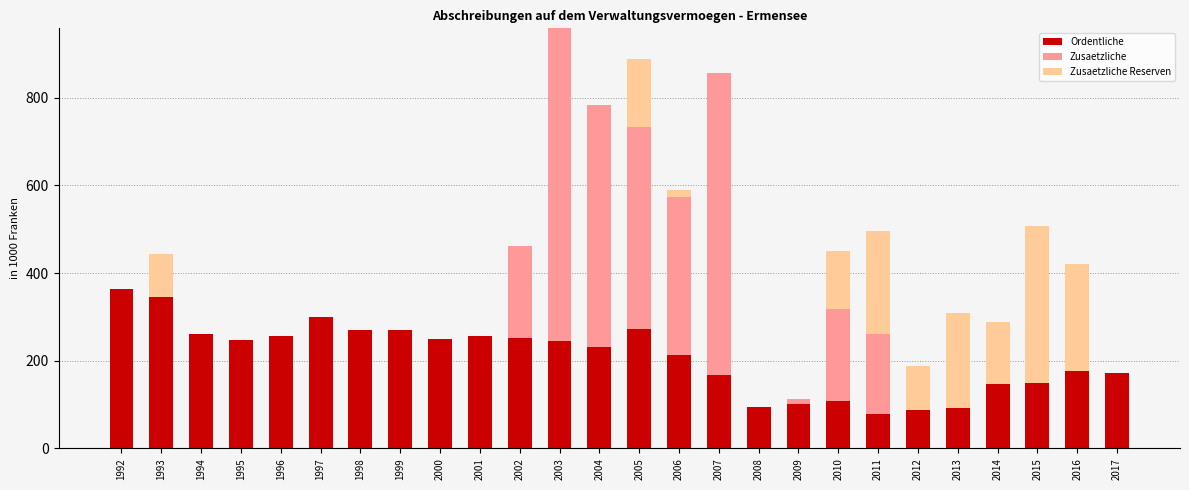

What is the sum of the Ordentliche values at 2004 and 2003?

476.9